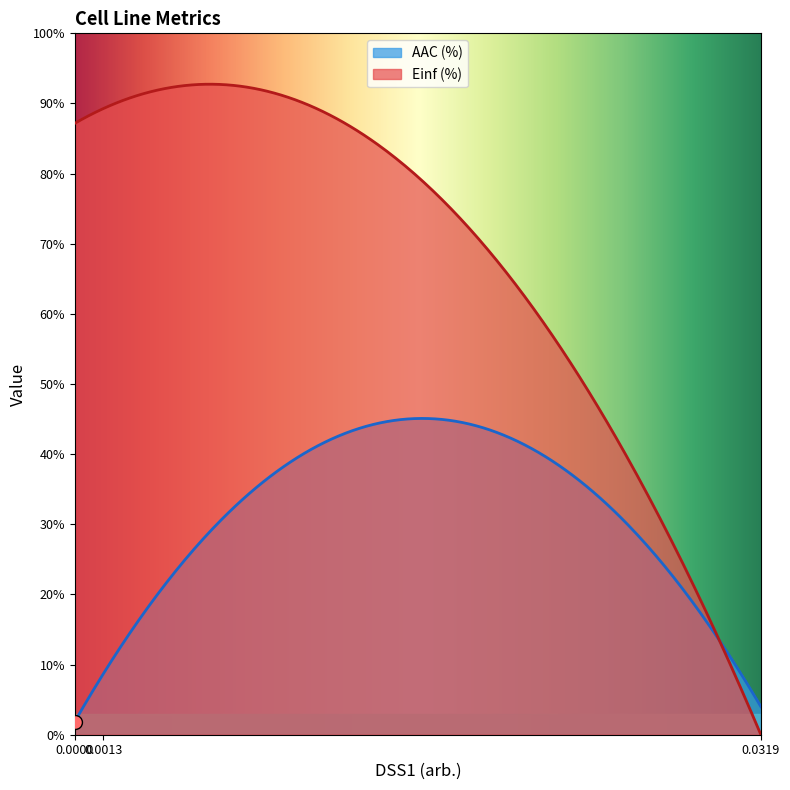

What are all the series names shown in the legend?

AAC (%), Einf (%)